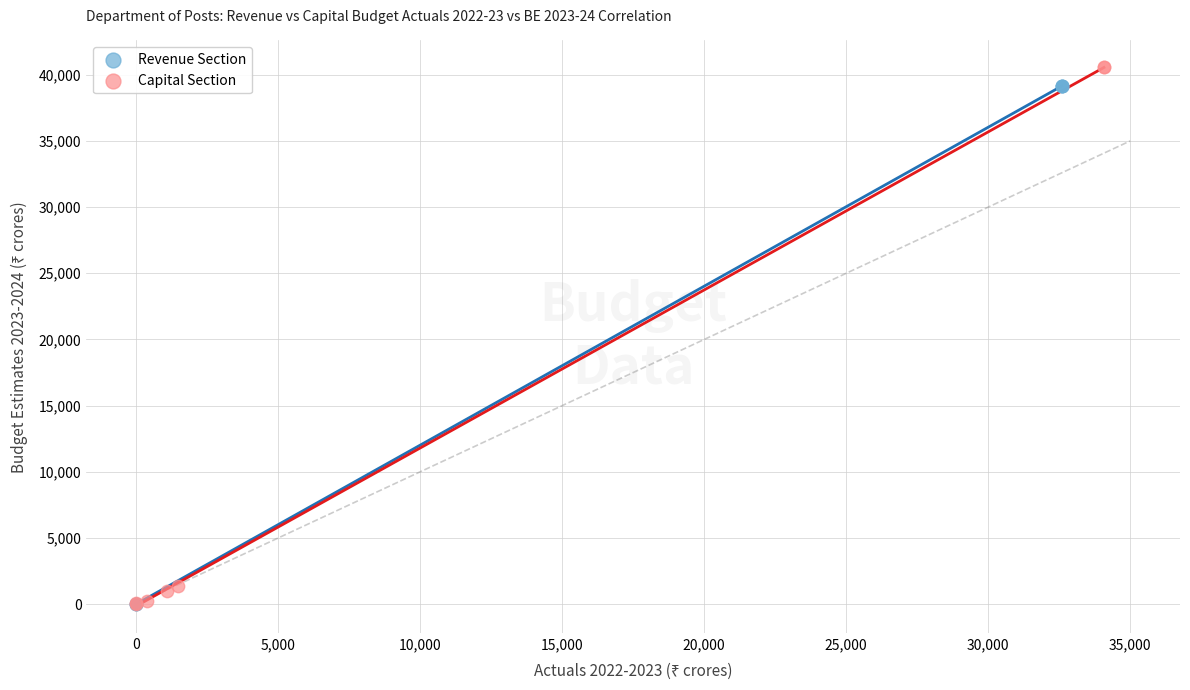

What are all the series names shown in the legend?

Revenue Section, Capital Section